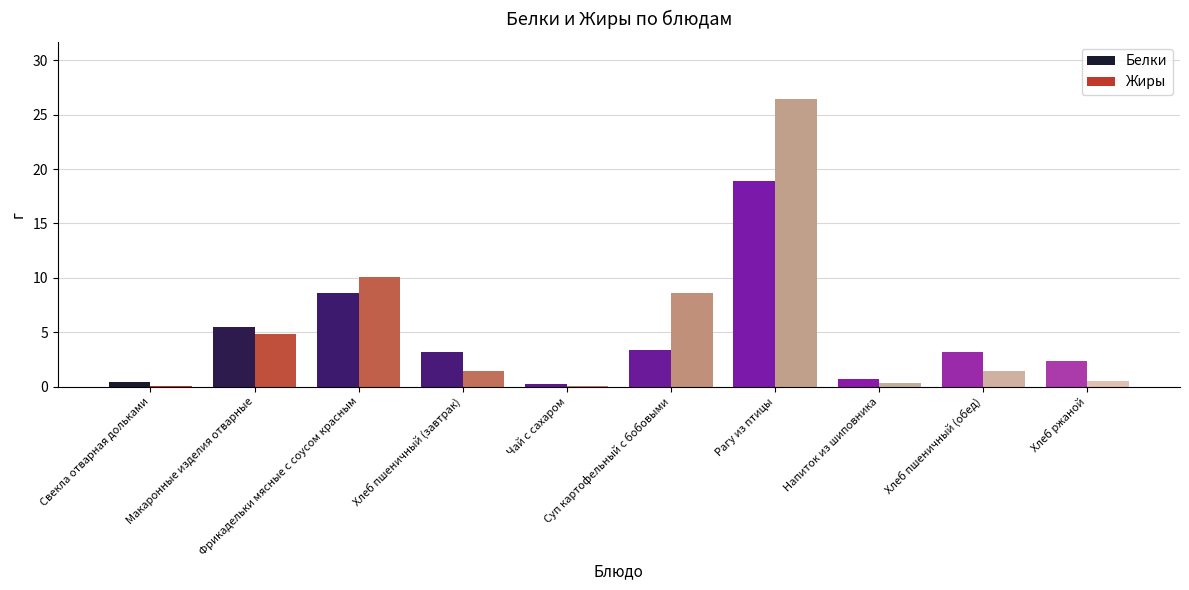

What is the highest value of the Белки series?

0.5